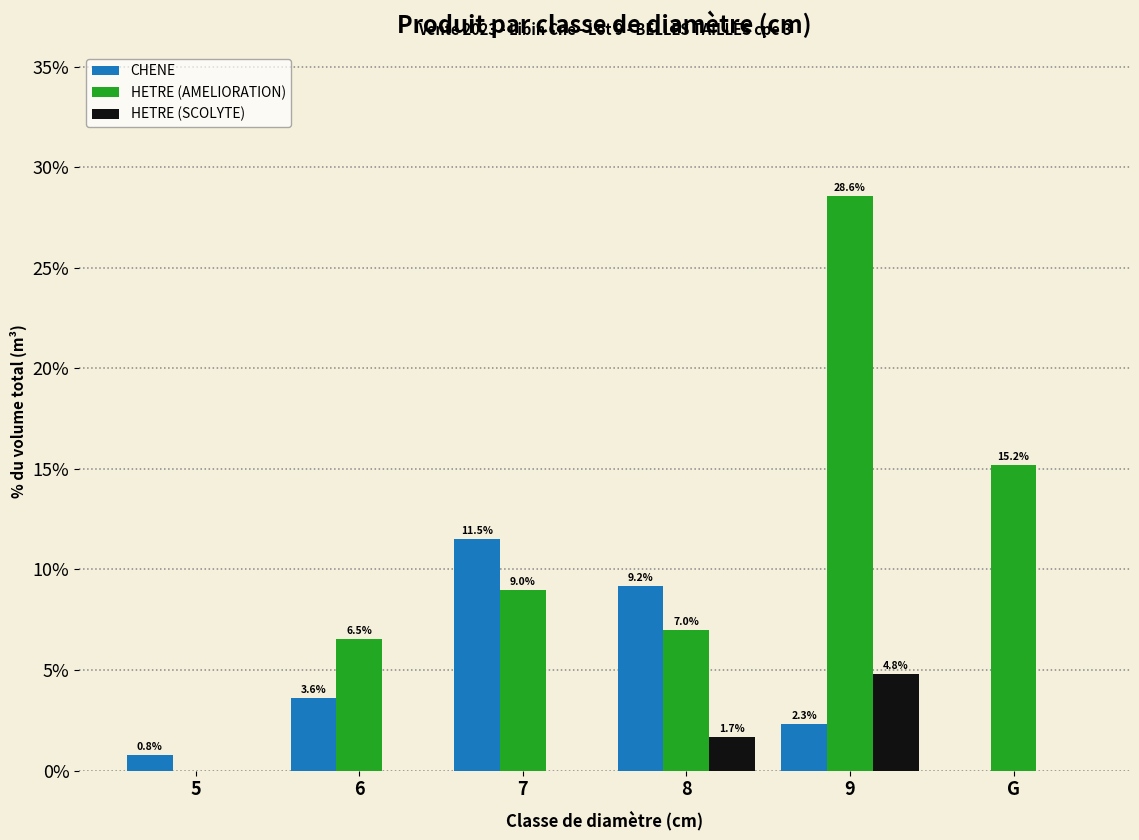

What is the maximum value for HETRE (SCOLYTE)?

4.8